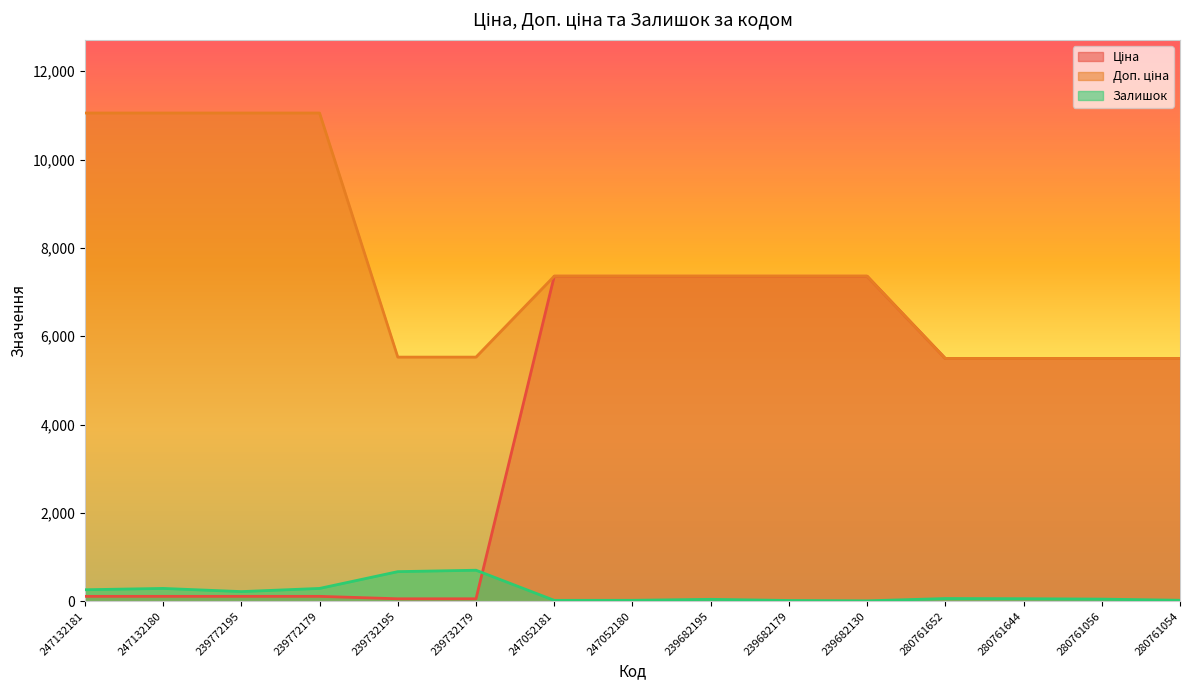

What is the value of the Ціна point at the 5th from the left?

55.3